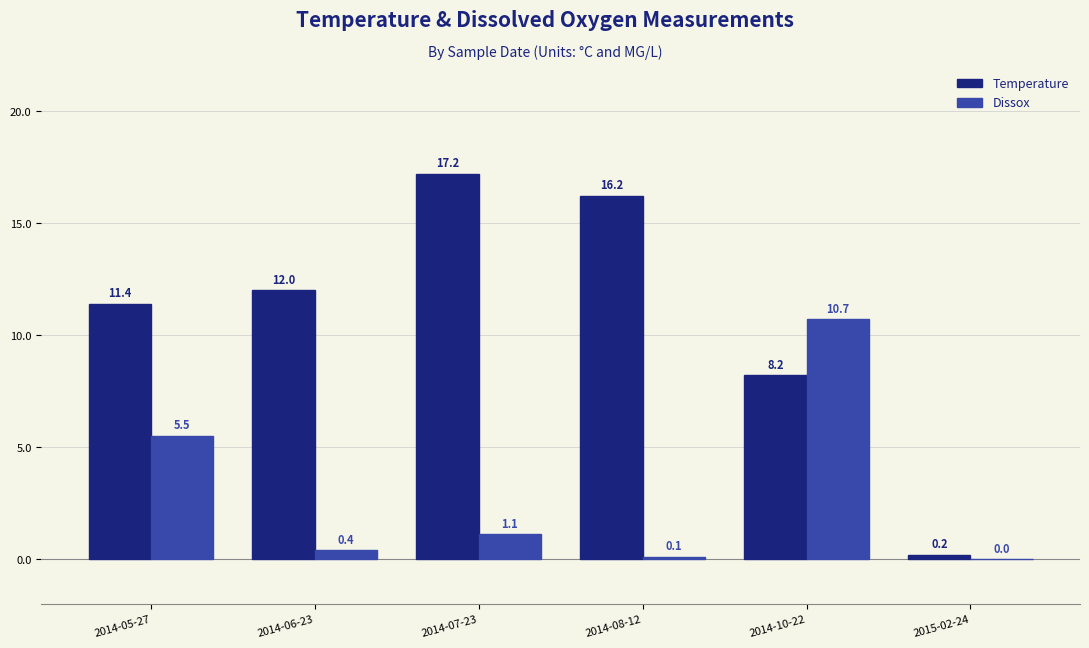

Where does the Dissox series first go above 1?

2014-05-27